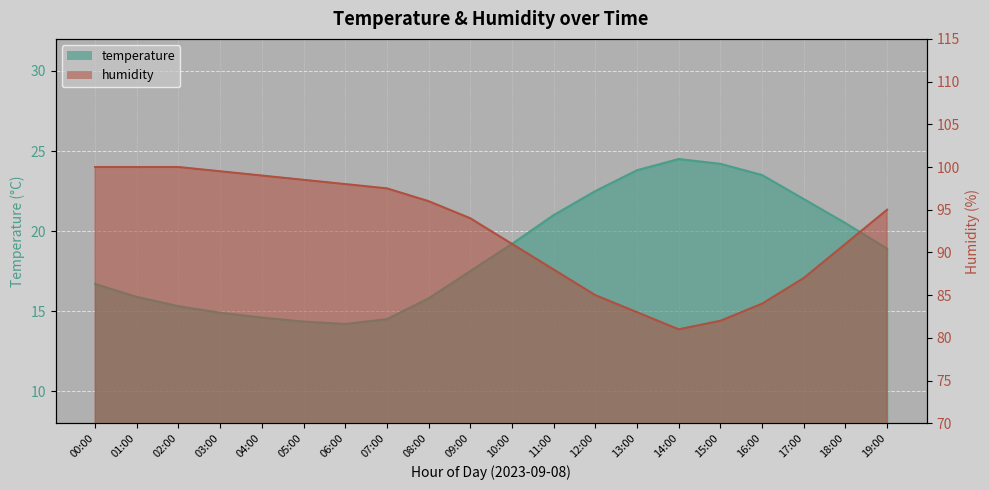

What is the difference between the maximum and second lowest values in the humidity series?

18.0